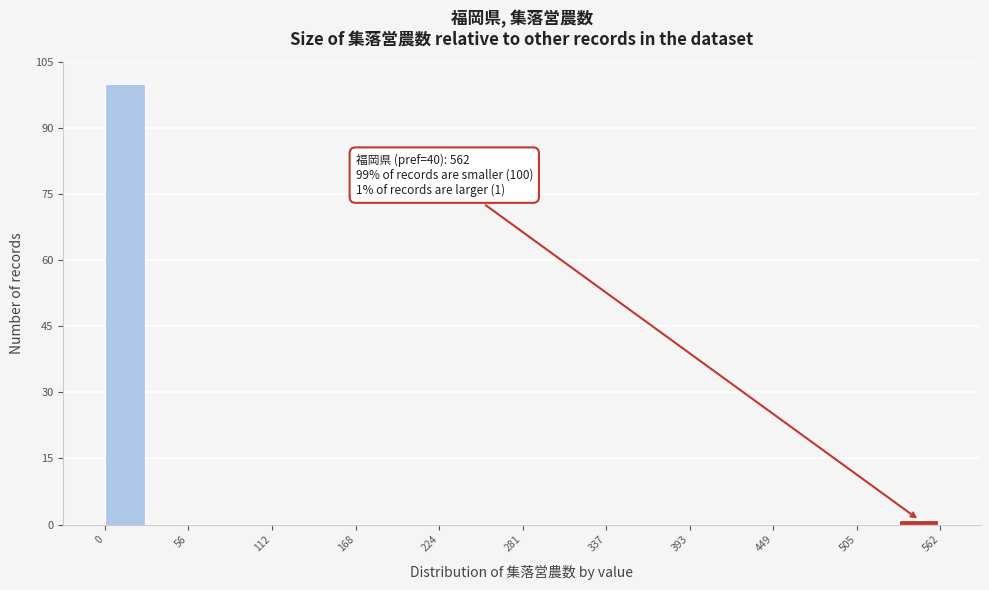

Read against the x-axis, roughly where is the centre of the tallest bar?

10